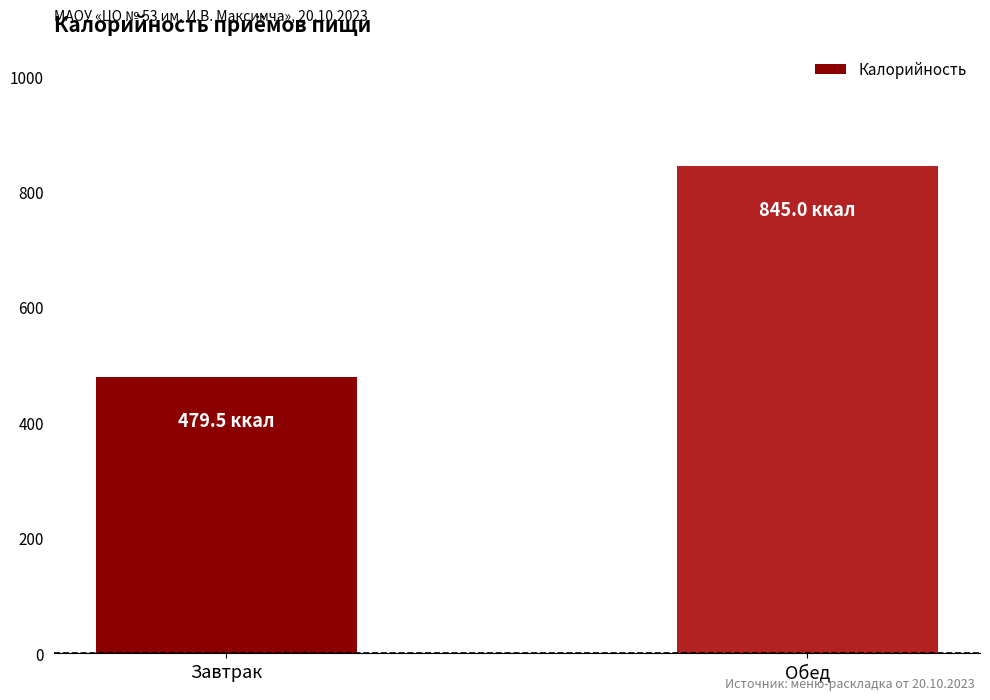

At which label is the value closest to 662?

Завтрак